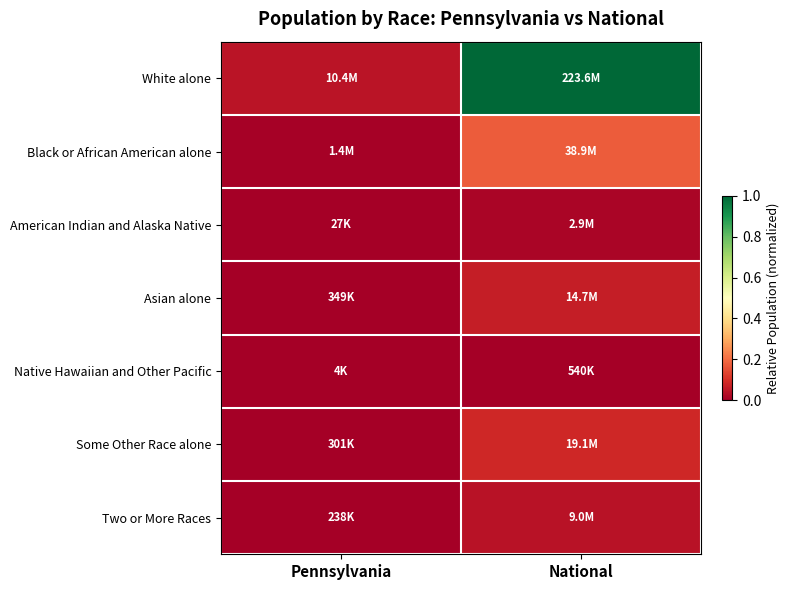

Which series has the largest total across all categories?

White alone